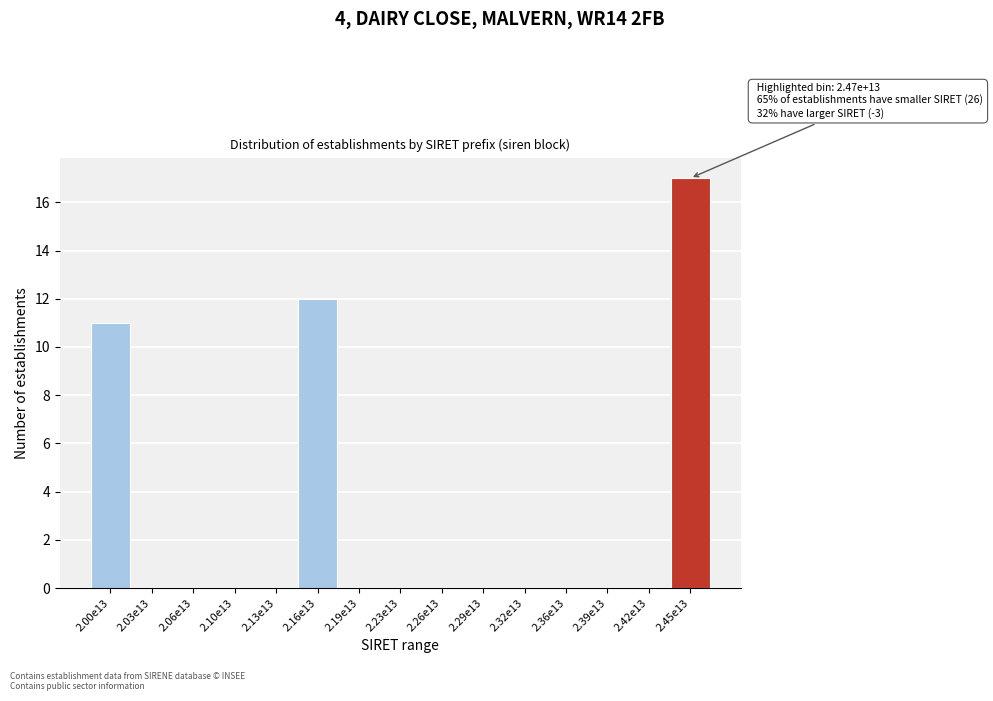

Reading right to left, transcribe all the data shown in this chart.

2.45e13=17	2.42e13=0	2.39e13=0	2.36e13=0	2.32e13=0	2.29e13=0	2.26e13=0	2.23e13=0	2.19e13=0	2.16e13=12	2.13e13=0	2.10e13=0	2.06e13=0	2.03e13=0	2.00e13=11